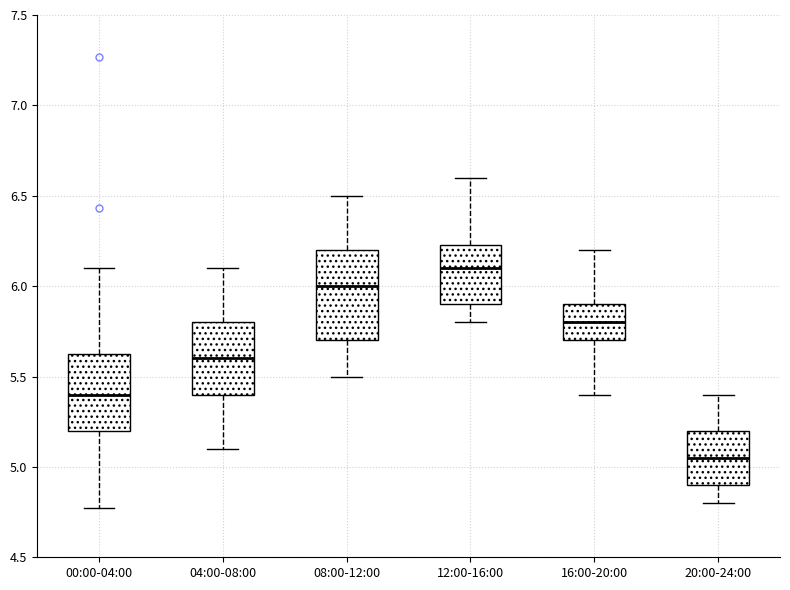

Reading left to right, read every box against the y-axis: the position of its median line, the range the box covers, and the ends of its whiskers. The values are not printed on the chart, so give them approximately, as read against the axis.

00:00-04:00: median 5.40, box 5.20 to 5.65, whiskers 4.75 to 6.10
04:00-08:00: median 5.60, box 5.40 to 5.80, whiskers 5.10 to 6.10
08:00-12:00: median 6.00, box 5.70 to 6.20, whiskers 5.50 to 6.50
12:00-16:00: median 6.10, box 5.90 to 6.25, whiskers 5.80 to 6.60
16:00-20:00: median 5.80, box 5.70 to 5.90, whiskers 5.40 to 6.20
20:00-24:00: median 5.05, box 4.90 to 5.20, whiskers 4.80 to 5.40